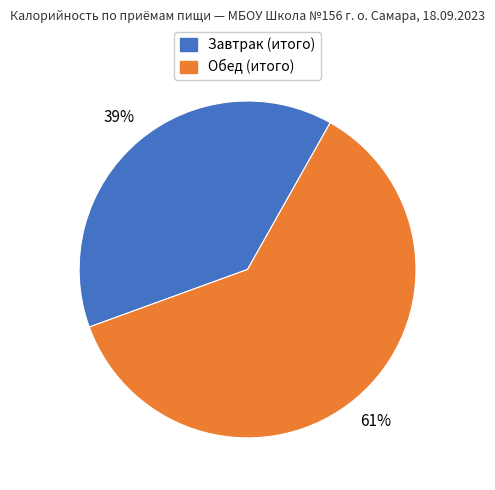

Between Завтрак (итого) and Обед (итого), which is larger?

Обед (итого)